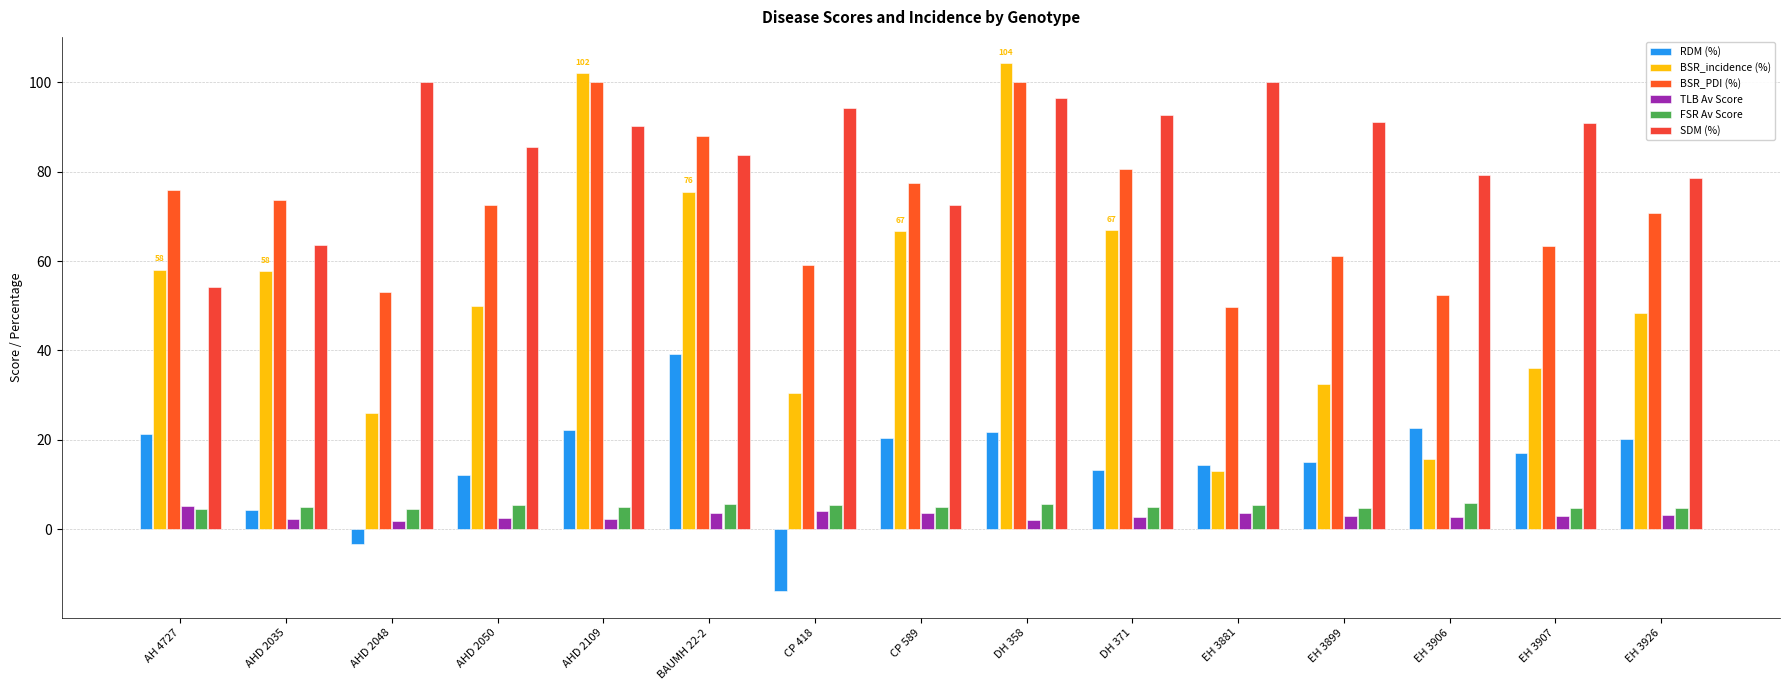

What are all the series names shown in the legend?

RDM (%), BSR_incidence (%), BSR_PDI (%), TLB Av Score, FSR Av Score, SDM (%)